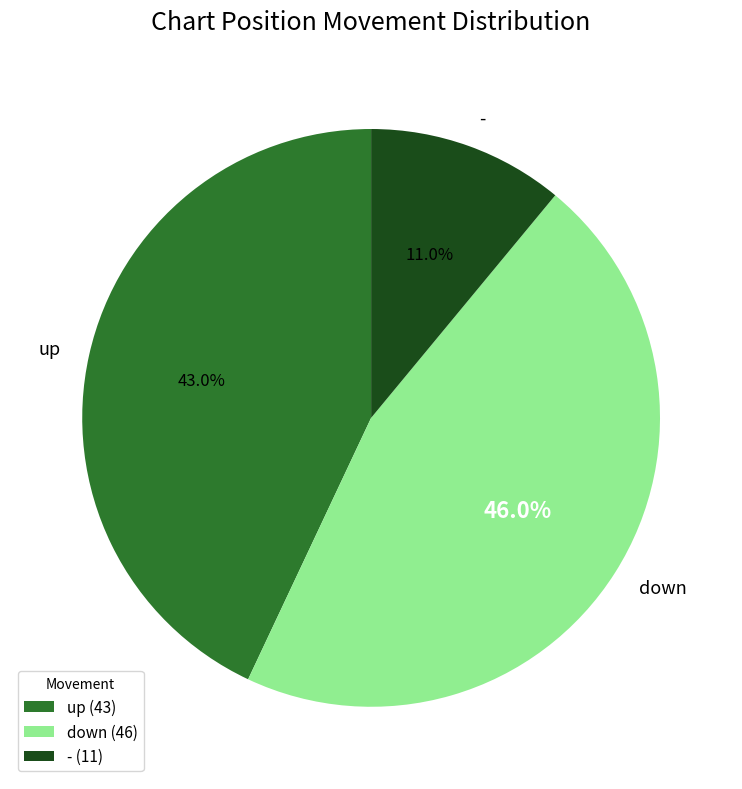

How many segments does this pie chart have?

3